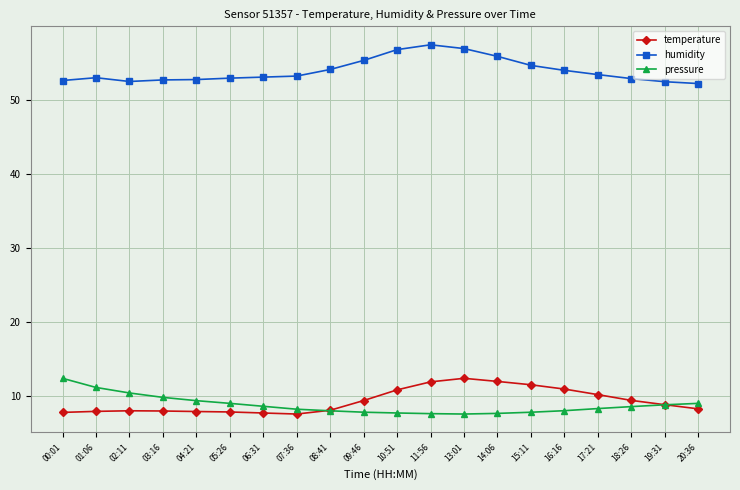

True or false: humidity has more than 0 interior local peaks.

True